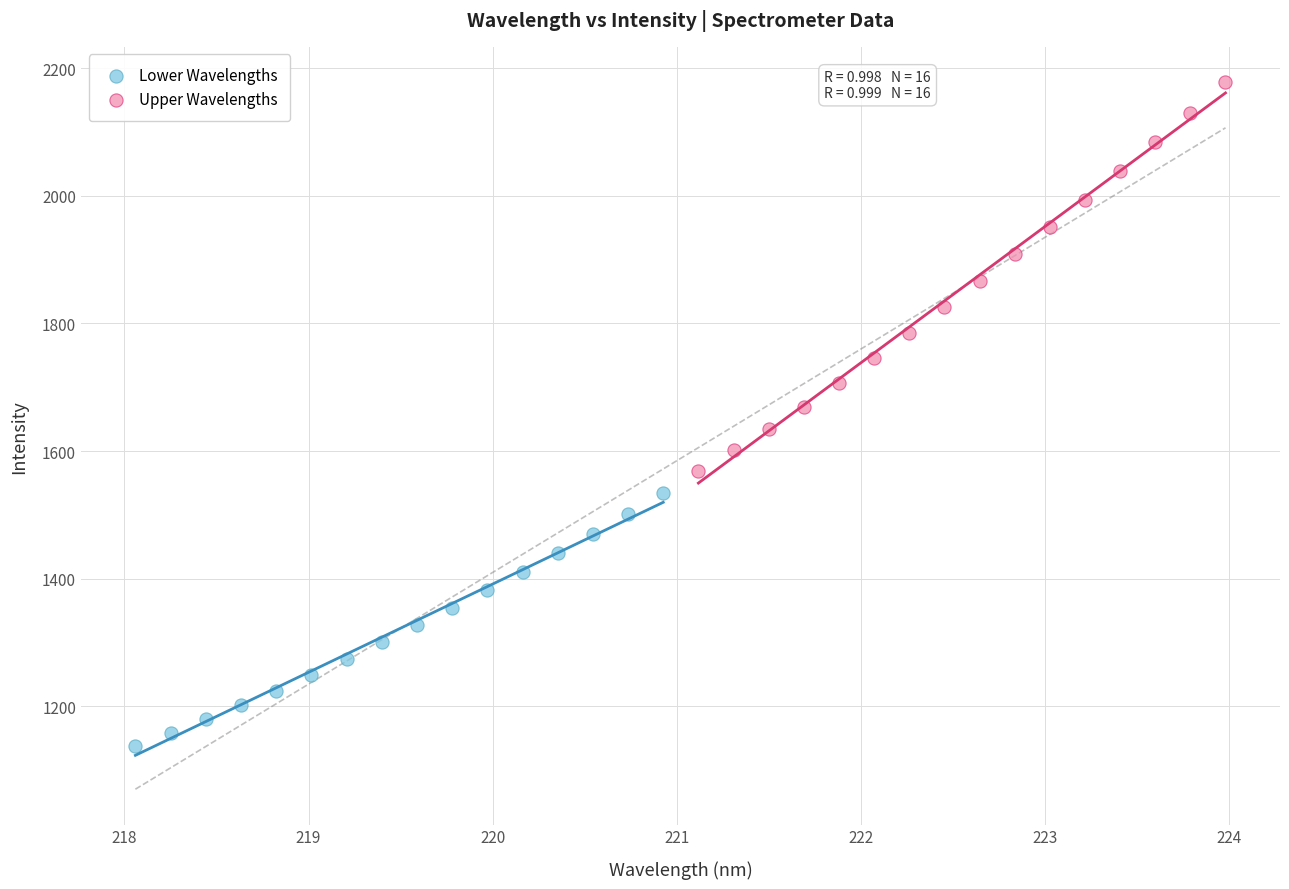

Which series contains the highest Y value?

Upper Wavelengths